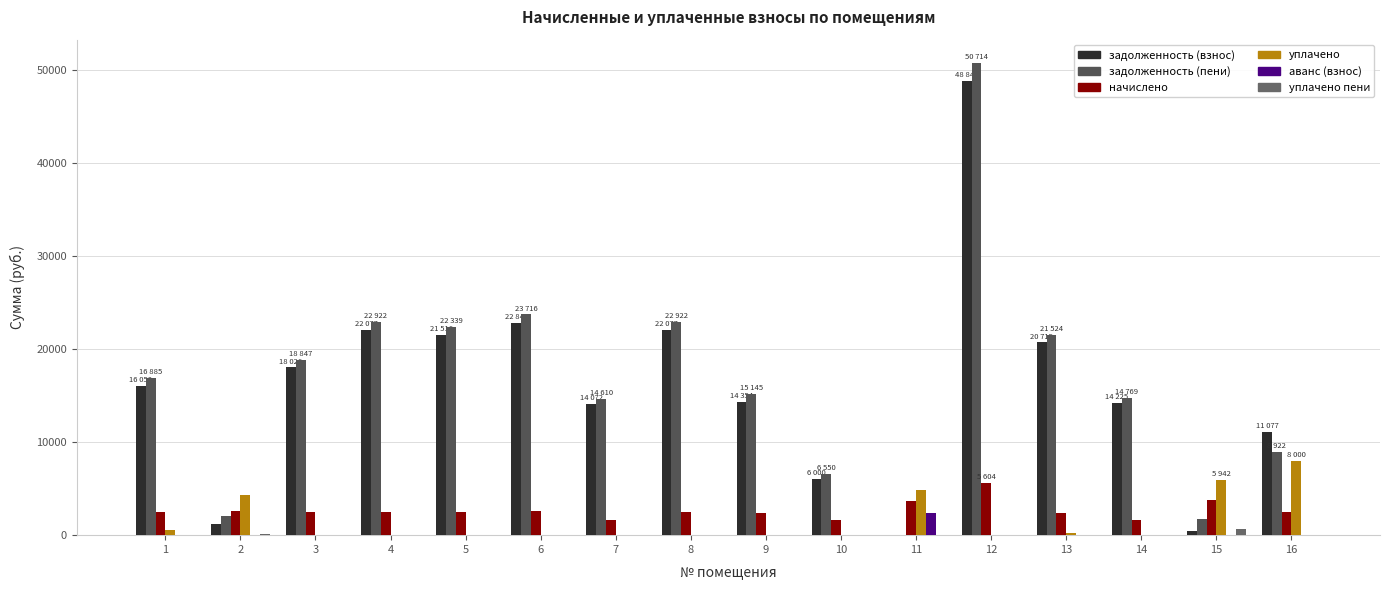

Reading left to right, list all the values displayed in this chart.

задолженность (взнос): 16050.8	1164.8	18026.1	22077.8	21516.8	22842.7	14072.6	22077.8	14354.1	6000.3	0.0	48846.6	20715.7	14225.6	424.4	11077.8
задолженность (пени): 16885.4	2038.4	18847.0	22922.1	22339.7	23716.3	14610.8	22922.1	15145.8	6550.2	0.0	50714.7	21524.9	14769.6	1697.8	8922.1
начислено: 2503.8	2620.8	2462.8	2533.1	2468.7	2620.8	1614.6	2533.1	2375.1	1649.7	3673.8	5604.3	2427.8	1632.2	3820.1	2533.1
уплачено: 517.2	4330.8	0.0	0.0	0.0	0.0	0.0	0.0	0.0	0.0	4889.2	0.0	240.3	0.0	5942.3	8000.0
аванс (взнос): 0.0	0.0	0.0	0.0	0.0	0.0	0.0	0.0	0.0	0.0	2430.4	0.0	0.0	0.0	0.0	0.0
уплачено пени: 0.0	138.2	0.0	0.0	0.0	0.0	0.0	0.0	0.0	0.0	8.8	0.0	0.0	0.0	653.7	0.0